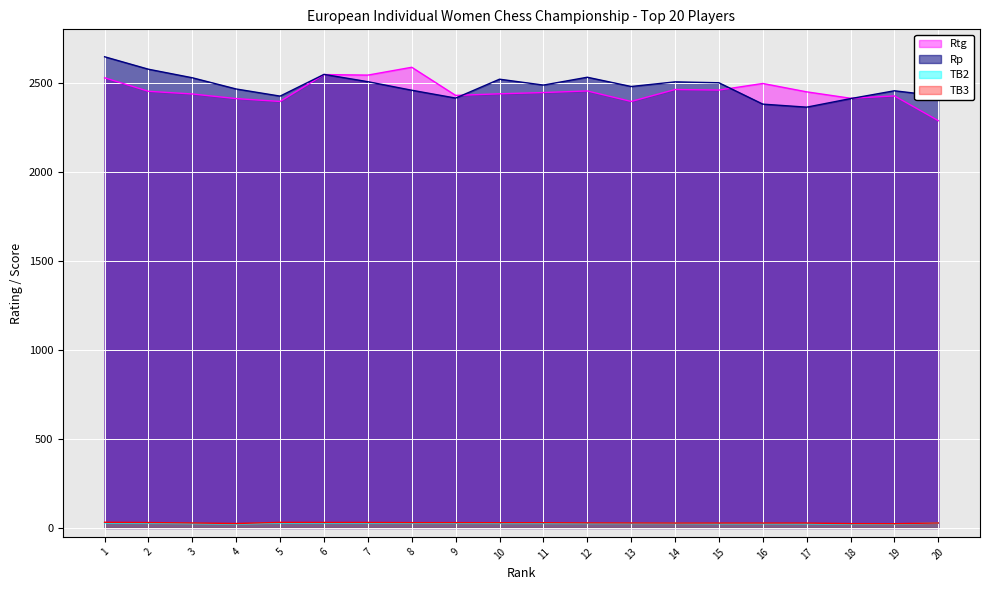

Is it true that Rp equals 1056.1 at 3?

False